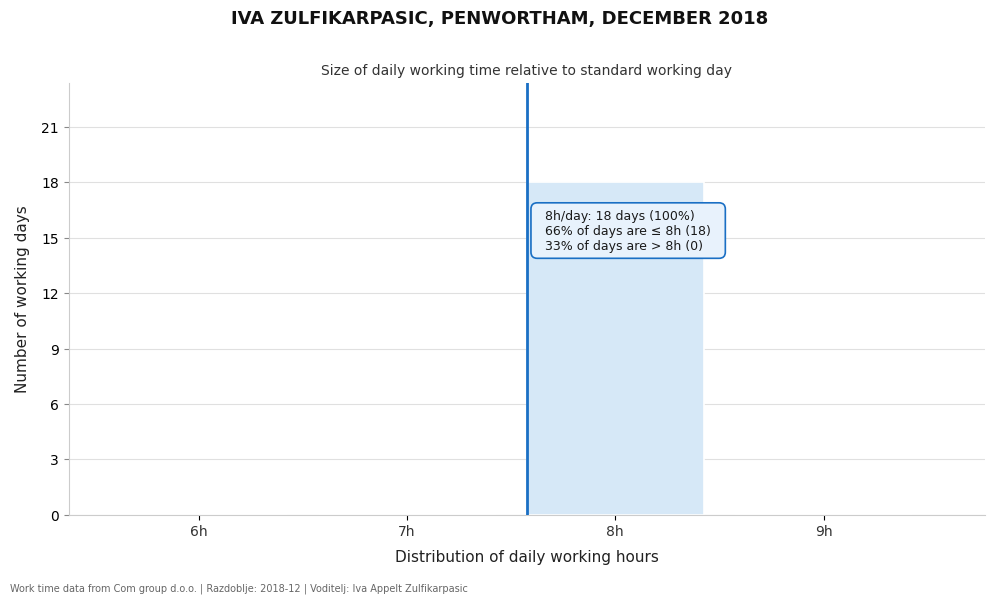

Reading left to right, transcribe all the data shown in this chart.

6h=0	7h=0	8h=18	9h=0